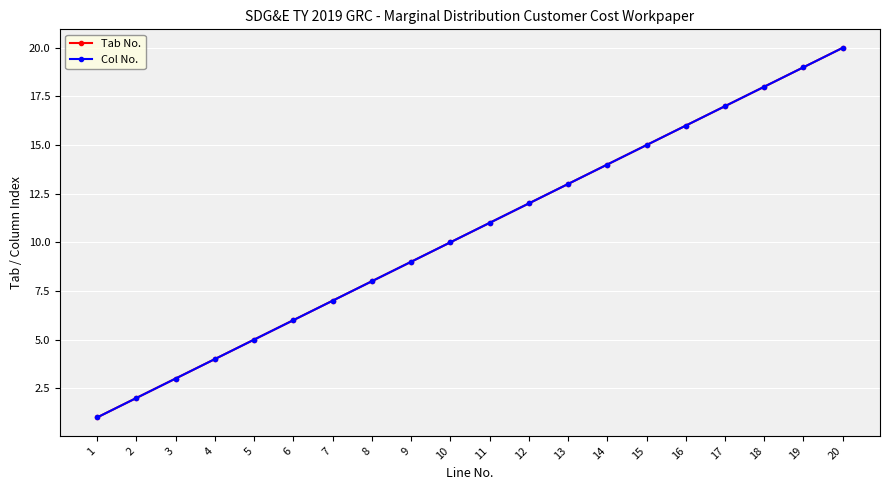

What is the sum of the Col No. values at 6 and 2?

8